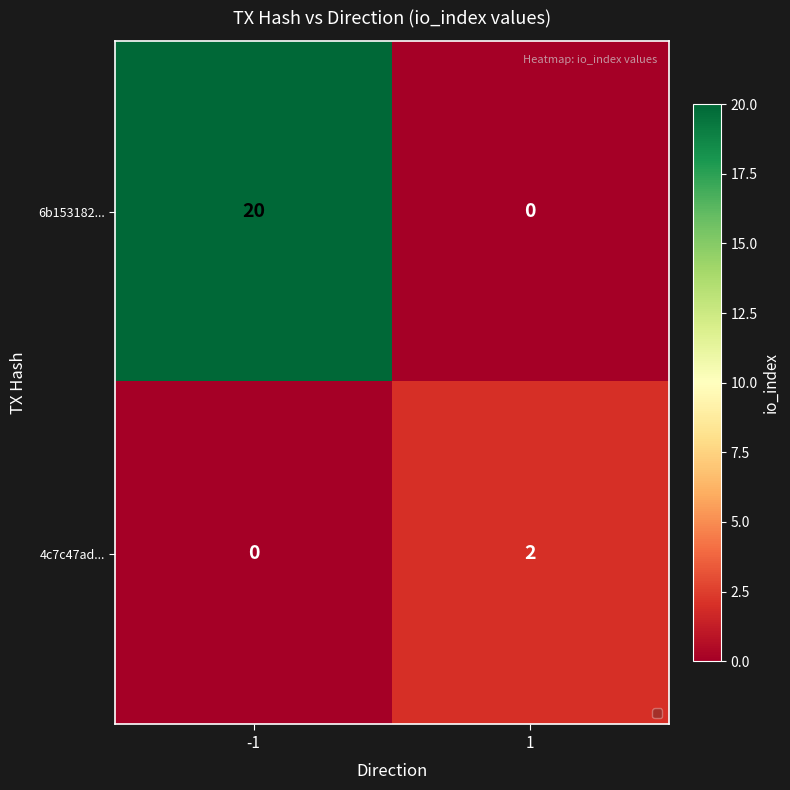

Is it true that 4c7c47ad... equals 1 at -1?

False